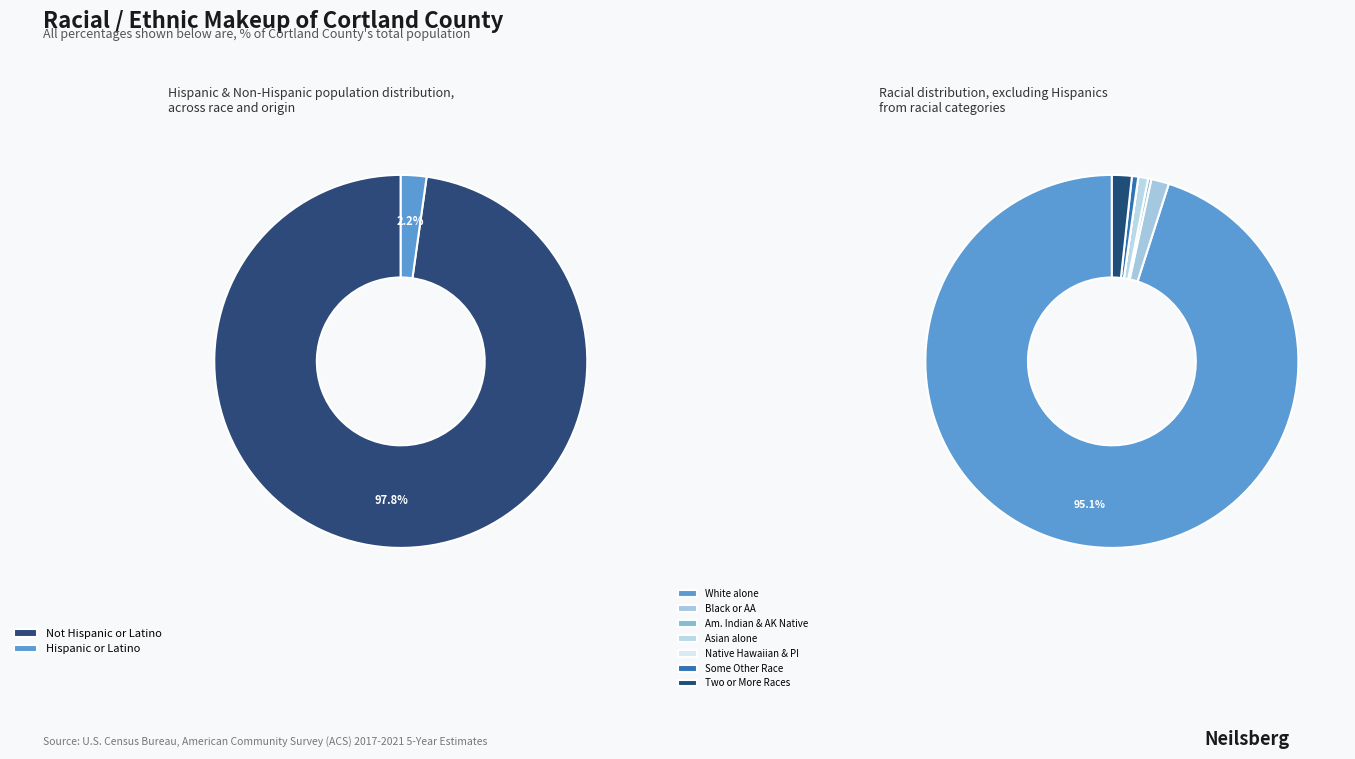

What is the smallest slice in the pie chart?

Native Hawaiian and Other Pacific